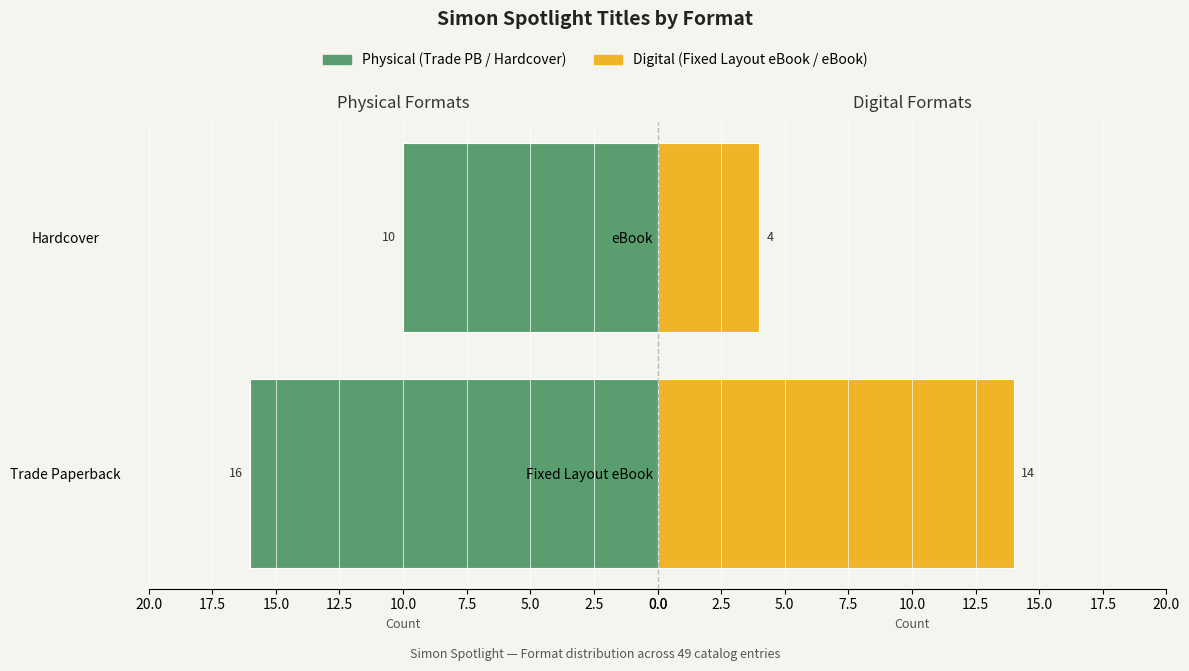

How many data points in Trade Paperback / Hardcover are less than 16?

1